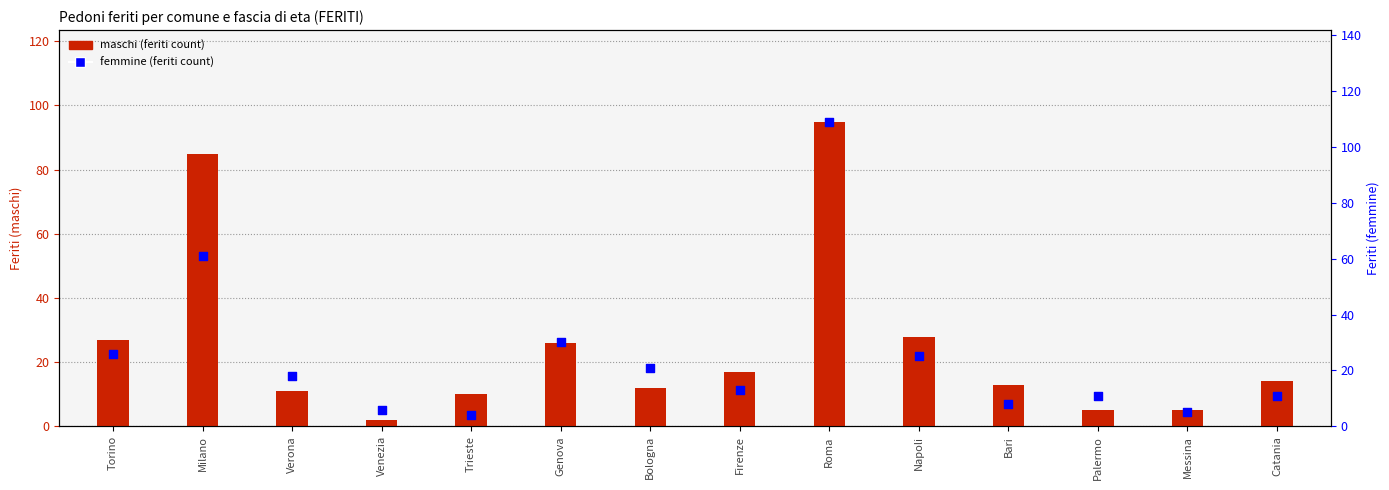

What are all the series names shown in the legend?

maschi (feriti count), femmine (feriti count)